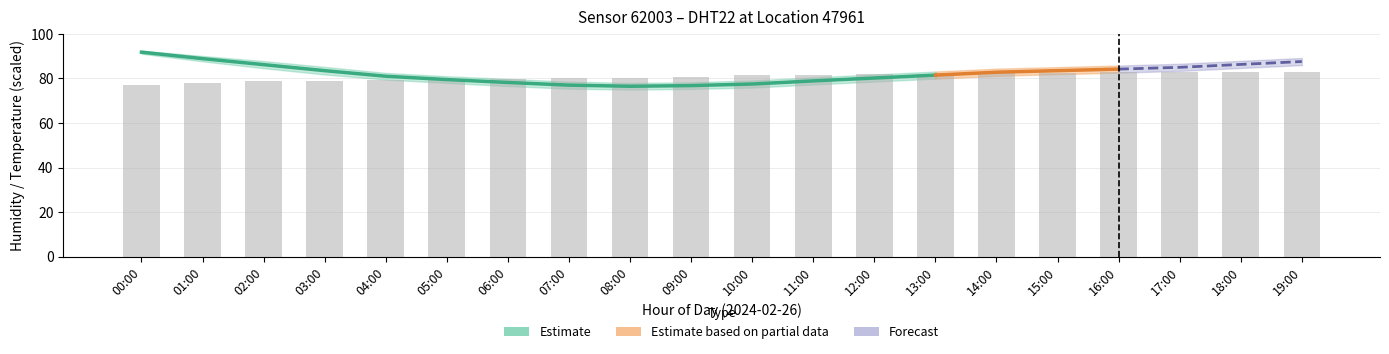

True or false: humidity_upper has a value of 108.4 at 04:00.

False